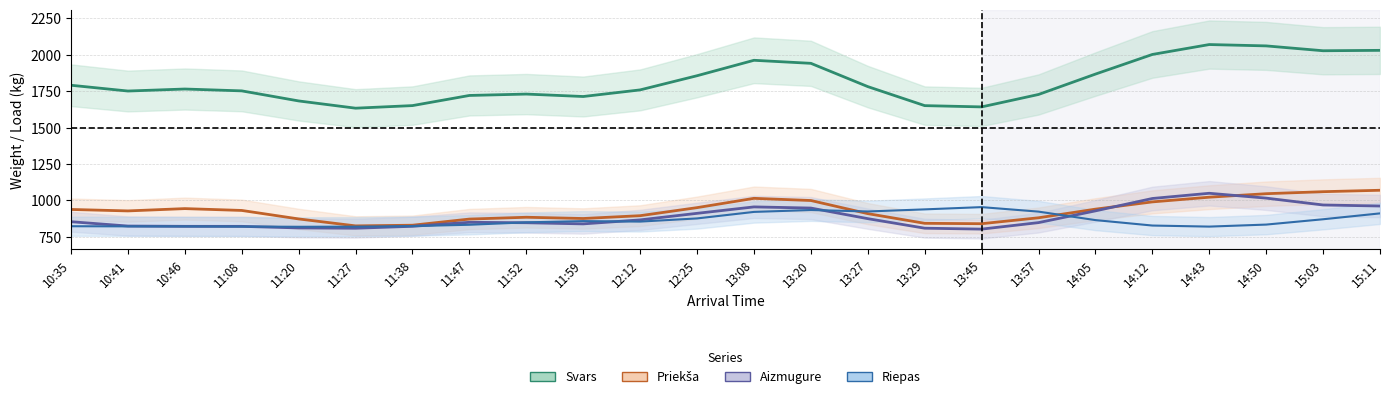

Reading left to right, transcribe all the data shown in this chart.

Svars: 1791.0	1751.3	1765.1	1752.4	1683.2	1633.4	1651.2	1720.9	1730.4	1713.6	1759.1	1856.5	1962.5	1941.6	1781.7	1651.0	1642.3	1727.6	1867.7	2002.6	2070.7	2061.4	2028.1	2030.8
Priekša: 937.6	927.6	943.5	930.8	872.5	824.8	829.3	871.6	884.0	875.5	894.8	950.2	1014.0	999.1	908.9	842.4	839.7	880.4	939.7	989.6	1021.9	1045.9	1059.7	1069.5
Aizmugure: 853.4	823.7	821.7	821.5	810.7	808.6	821.9	849.3	846.4	838.5	866.0	911.0	955.2	947.2	874.4	808.9	802.5	847.2	927.9	1013.0	1048.8	1015.5	968.3	961.3
Riepas: 822.3	821.5	821.2	820.1	818.6	819.5	823.2	832.6	849.1	857.5	854.2	876.0	920.8	933.7	923.8	938.2	953.7	922.7	864.5	827.1	819.8	833.7	870.3	910.7